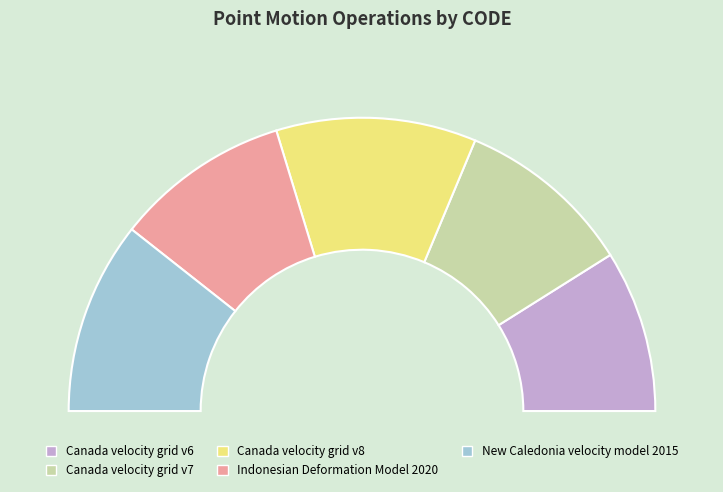

Combined, do Canada velocity grid v6 and Indonesian Deformation Model 2020 account for over 50%?

No